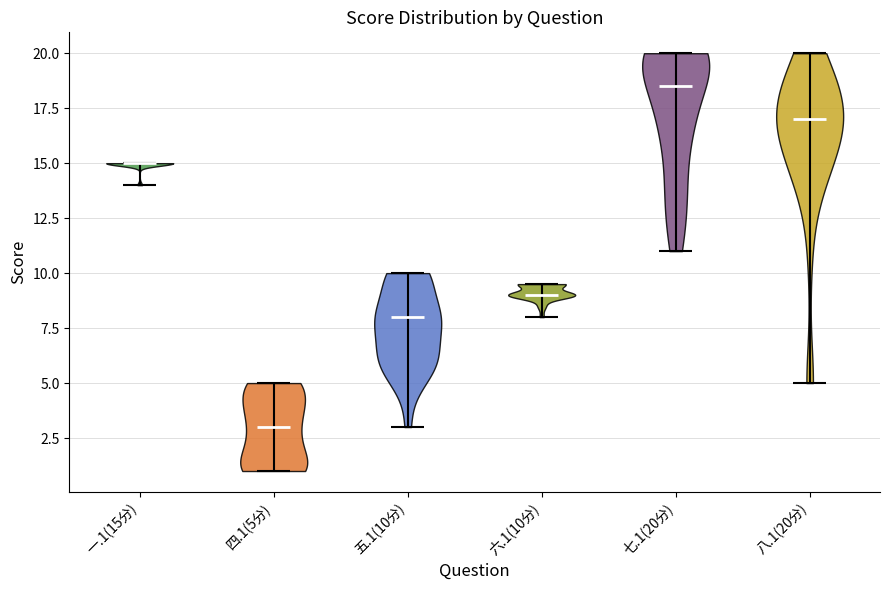

What is the highest point the violin for 四.1(5分) reaches on the y-axis? The values are not printed on the chart, so give them approximately, as read against the axis.

5.0